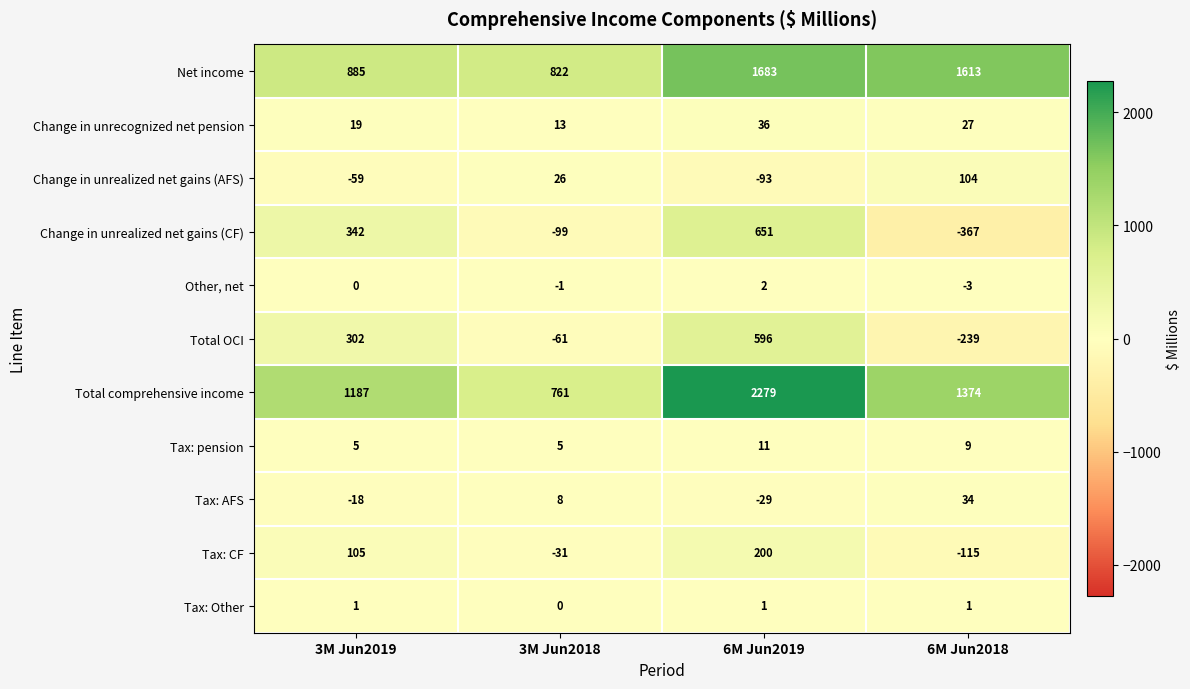

The Tax: CF series shows -54 at 3M Jun2018. True or false?

False